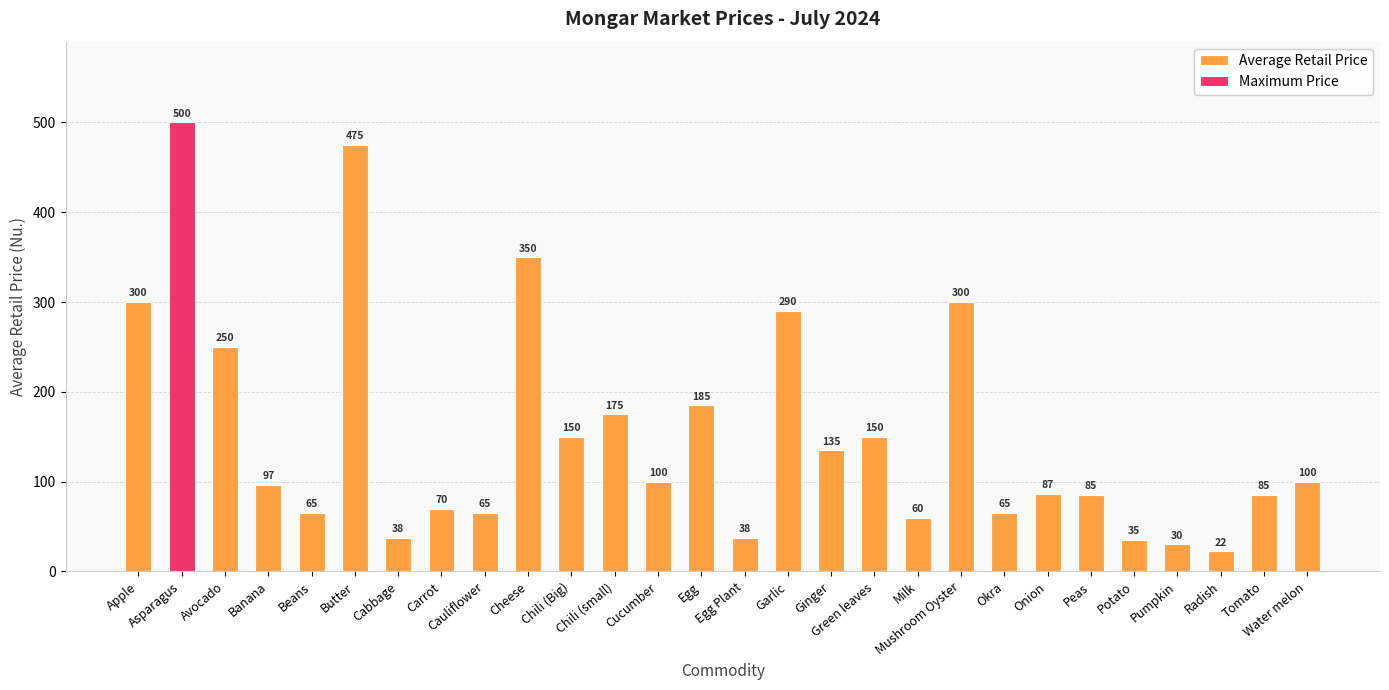

How many bars are there in total?

28